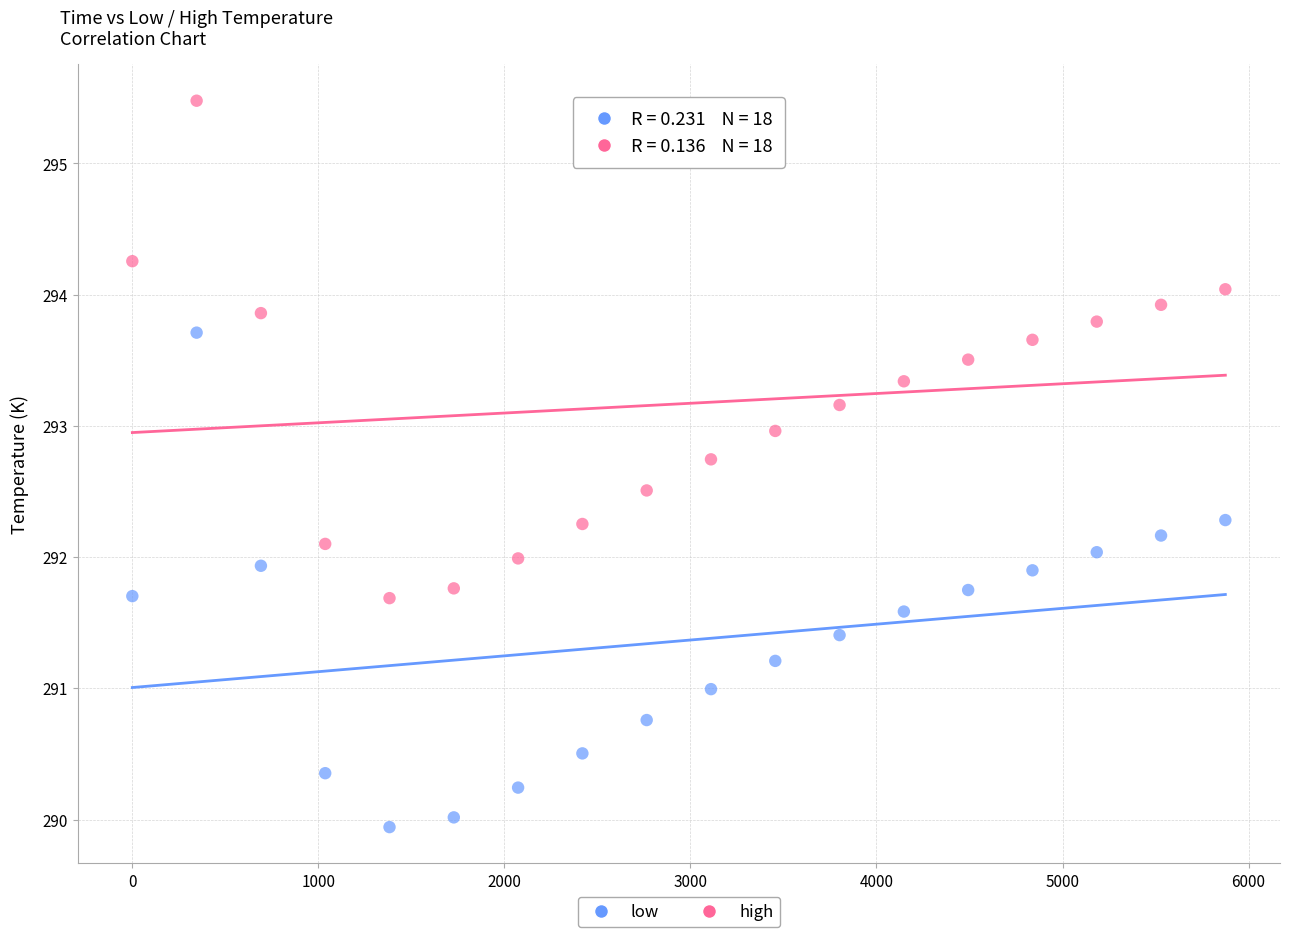

Across all data points, what is the range of Y values (max minus min)?

5.5